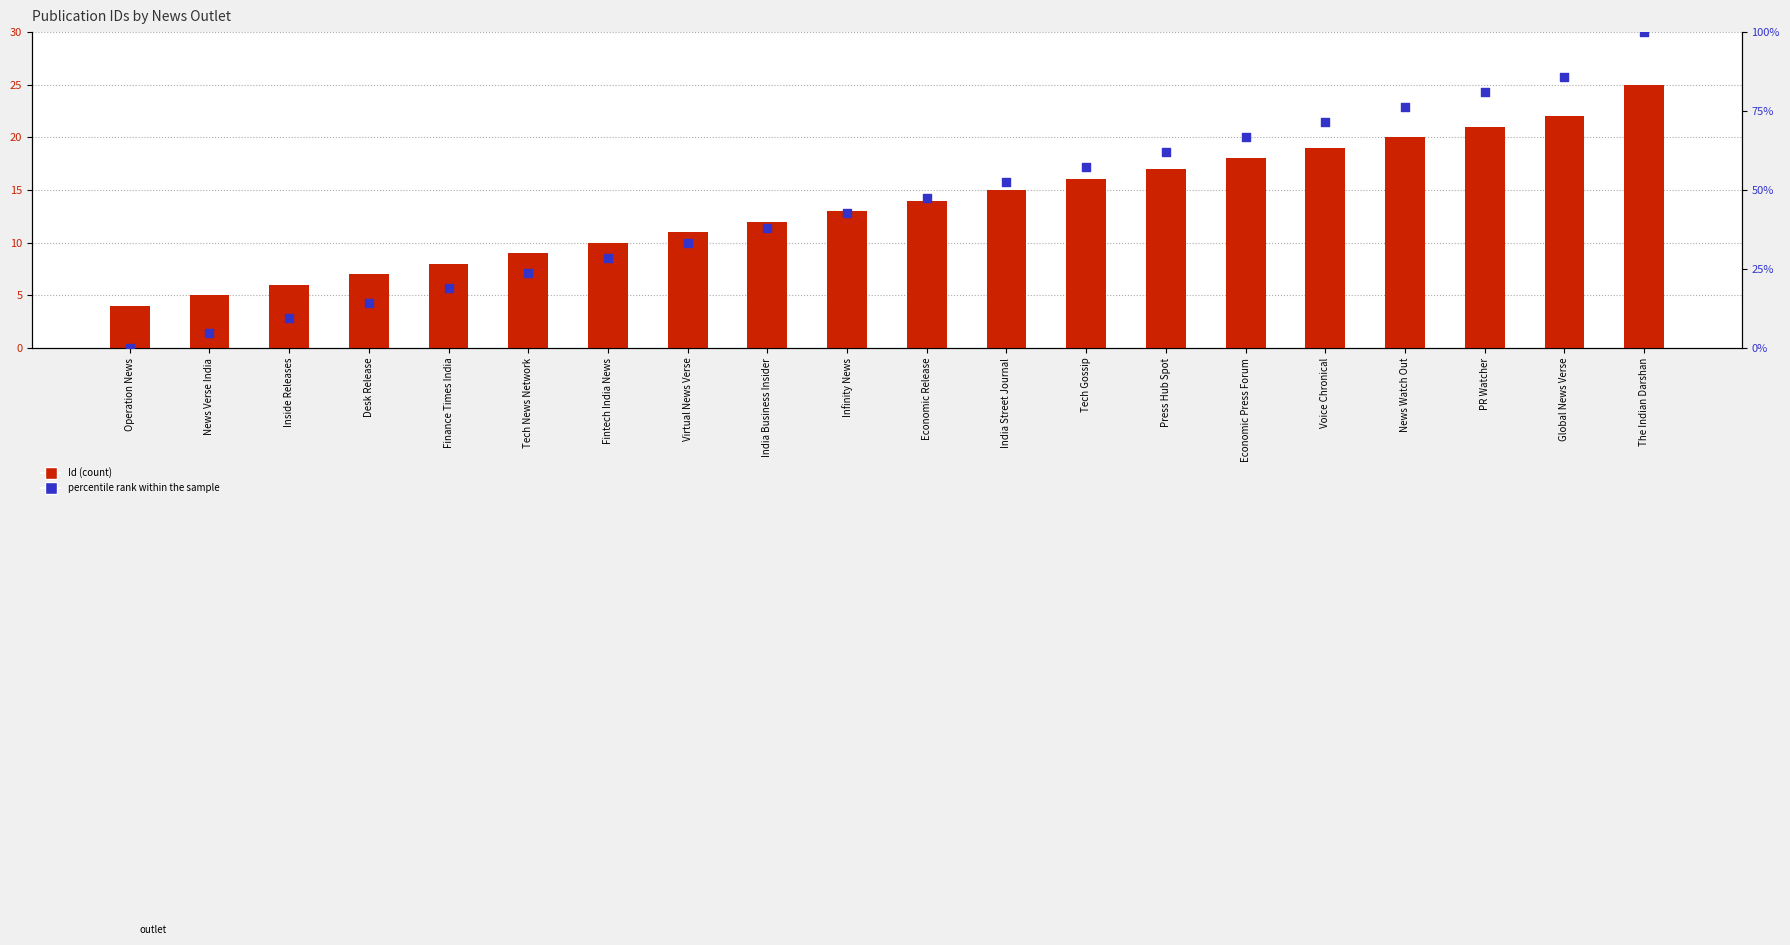

Which series has the largest total across all categories?

percentile rank within the sample